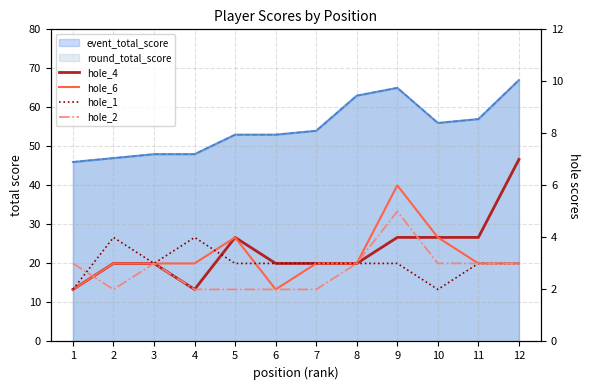

How many intersections are there between hole_2 and hole_1?

1